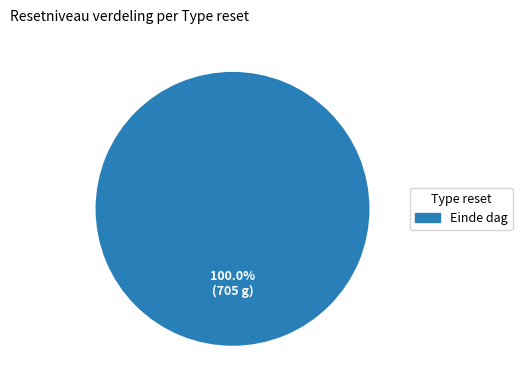

Count the number of slices in the pie.

1